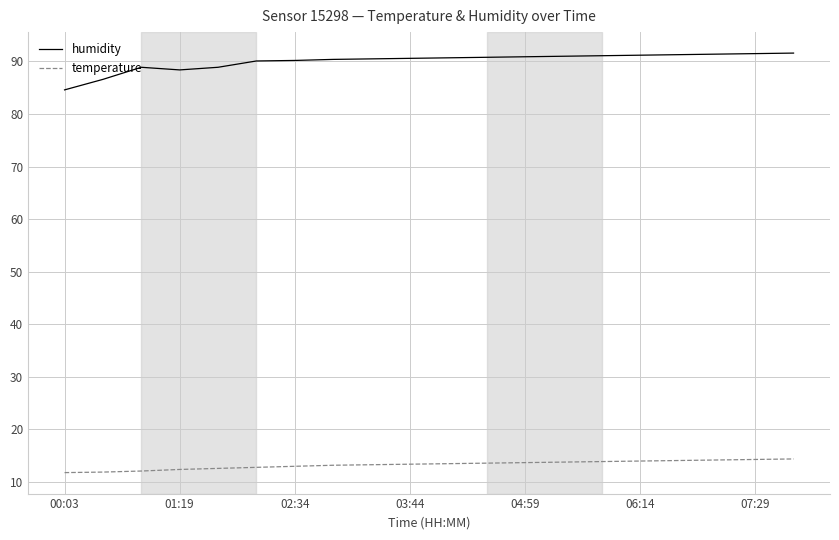

Which series has the largest range (max minus min)?

humidity